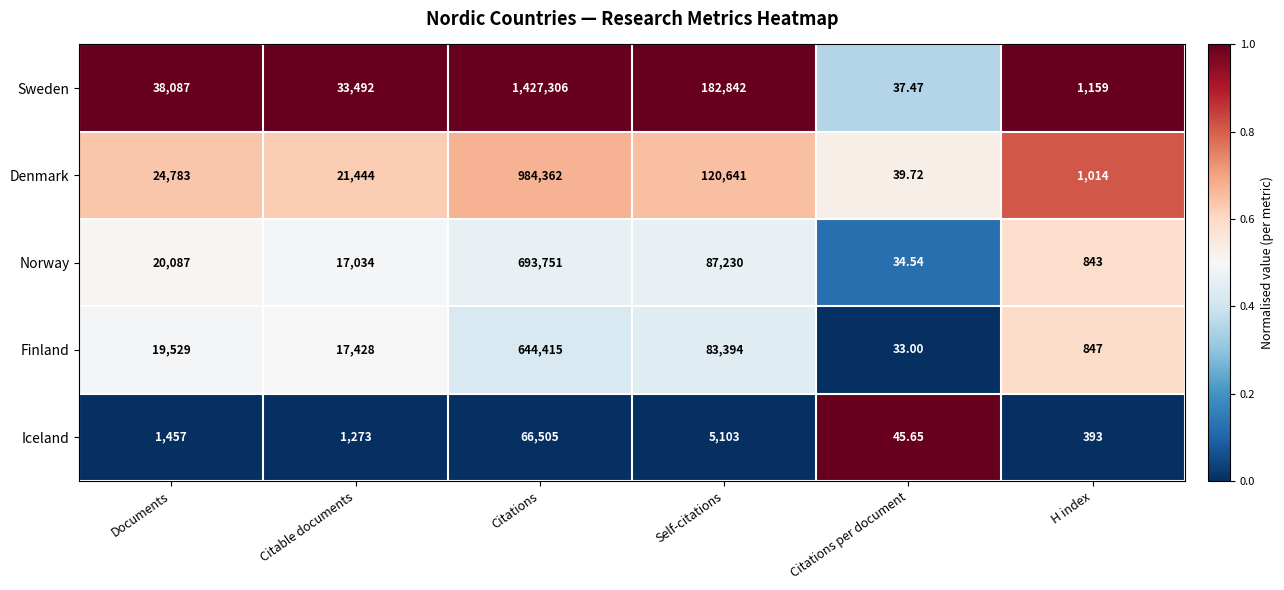

Which category has the highest value across all series?

Citations